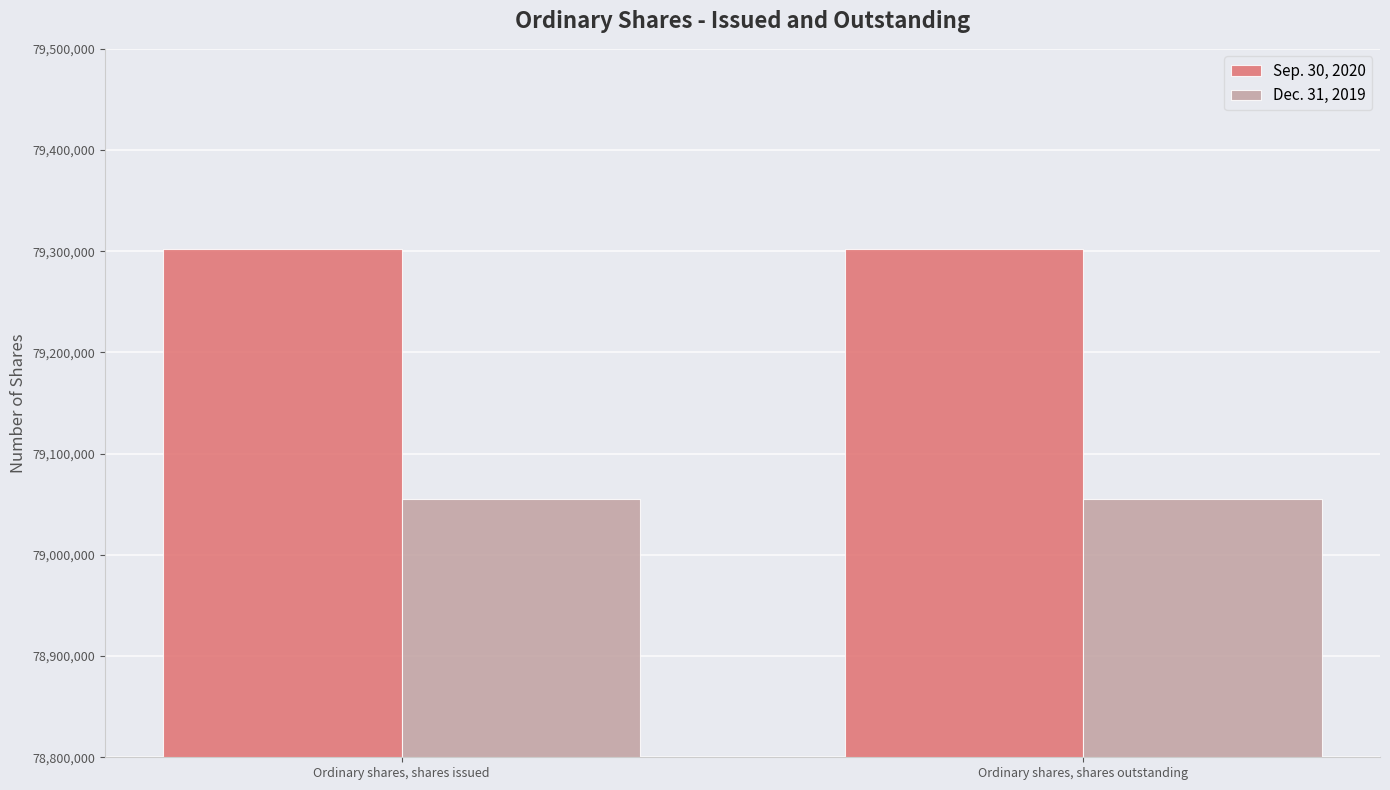

The value of Dec. 31, 2019 at Ordinary shares, shares outstanding is 116108905. True or false?

False